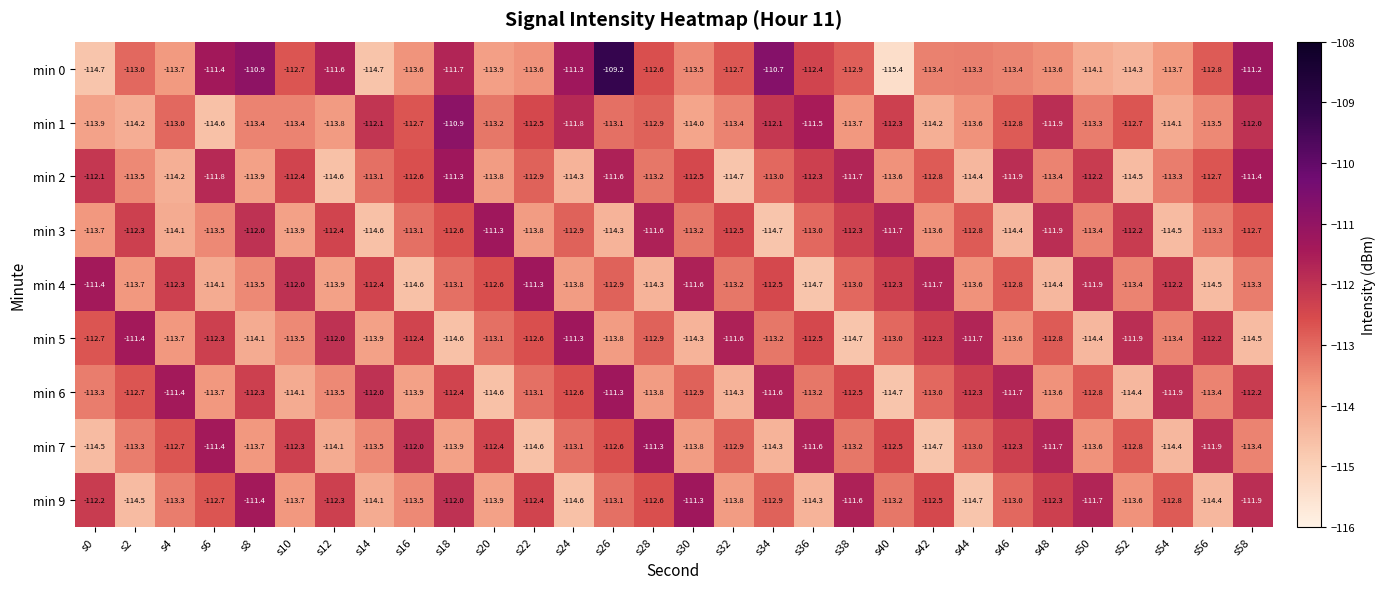

Is it true that min 1 equals -110.9 at s18?

True